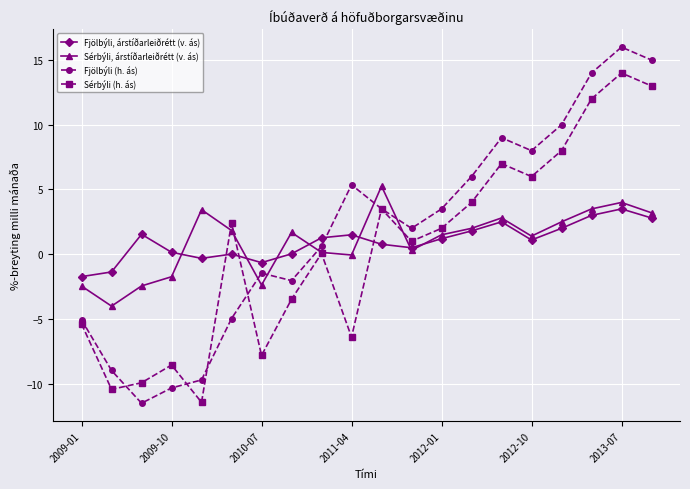

Rank the series by their maximum value, from highest to lowest.

Fjölbýli (h. ás), Sérbýli (h. ás), Sérbýli, árstíðarleiðrétt (v. ás), Fjölbýli, árstíðarleiðrétt (v. ás)